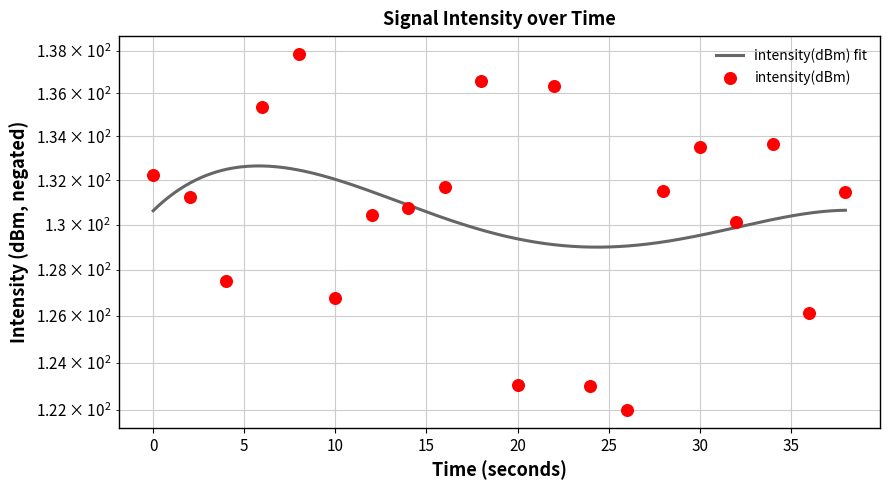

What is the change in value from 4 to 22?

+8.8